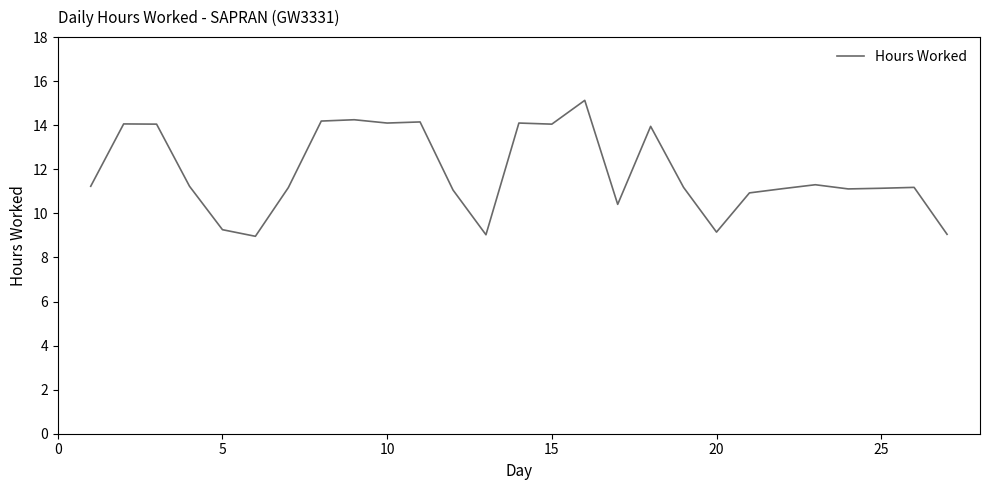

What is the smallest value displayed?

9.0